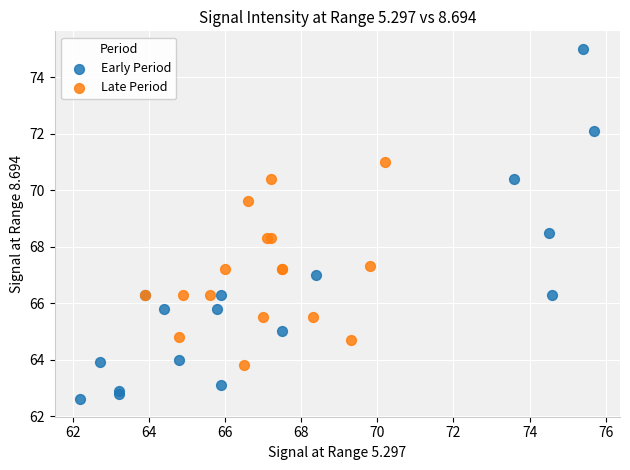

Which series has the widest spread of Y values?

Early Period